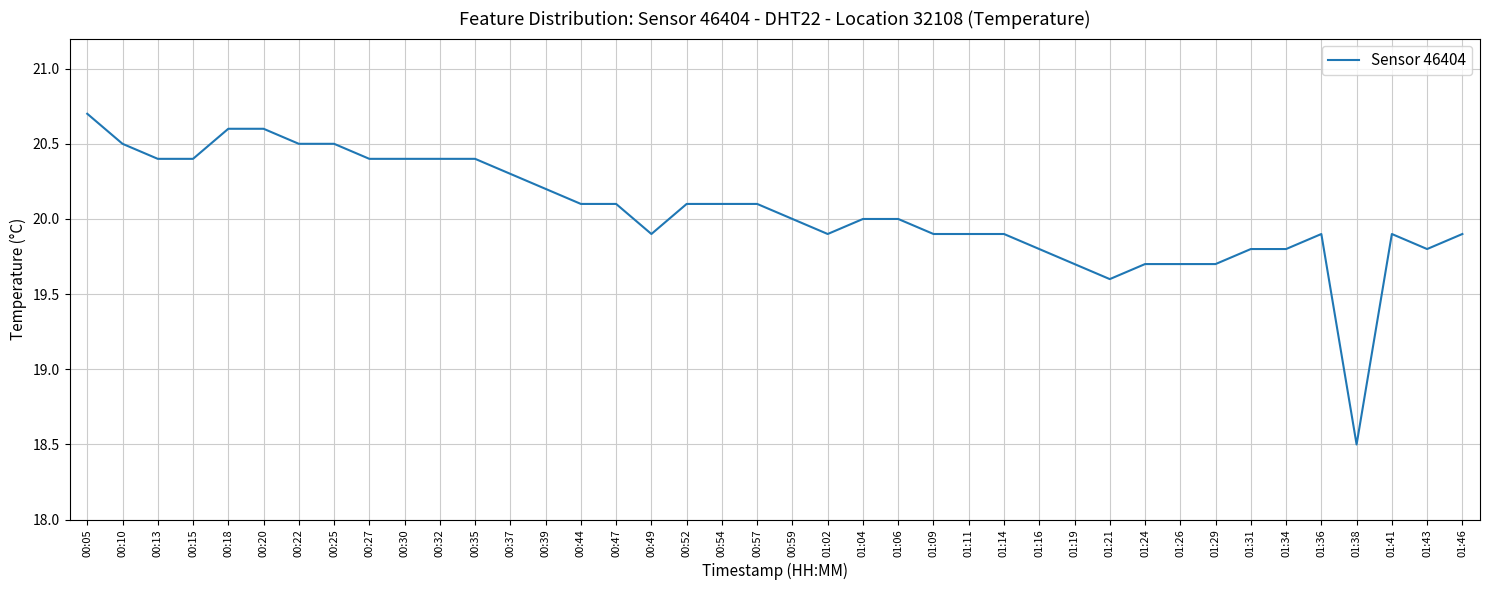

What is the difference between the values at 00:44 and 01:38?

1.6